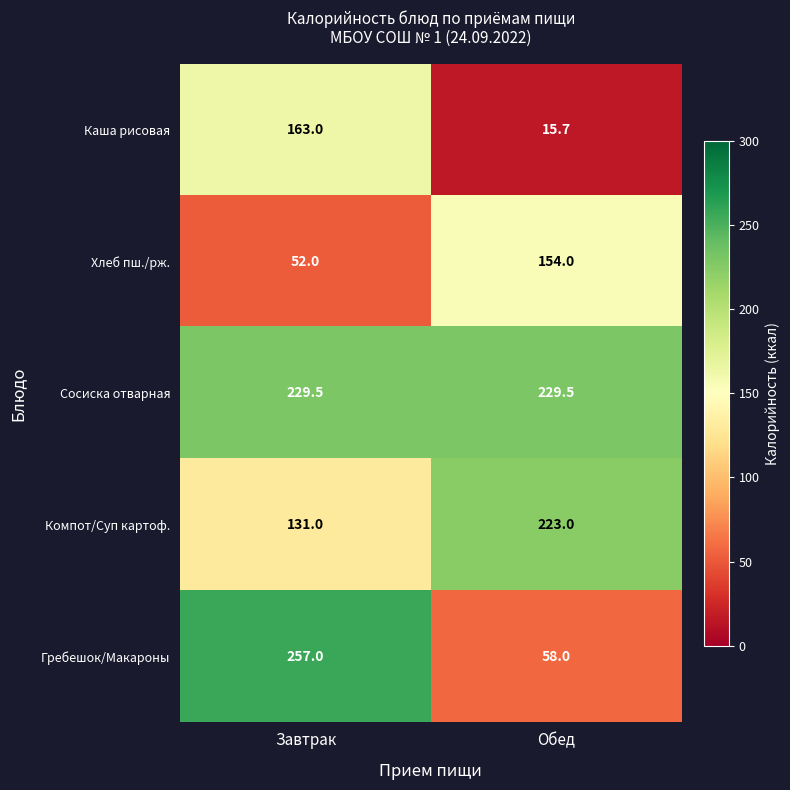

What is the highest value of the Хлеб пш./рж. series?

154.0